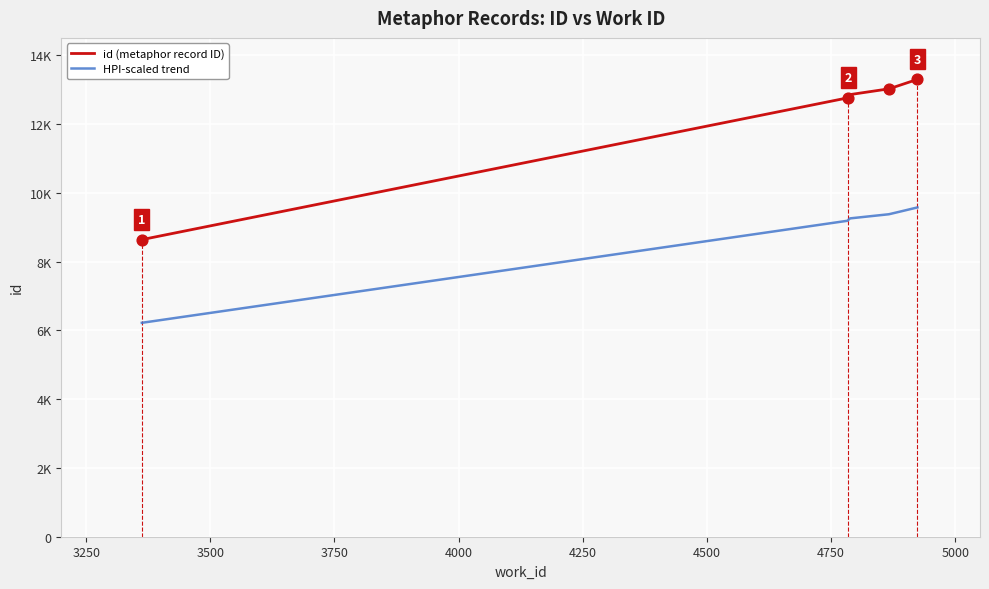

Approximately how many times larger is the value at 4924 compared to 4785?

1.0